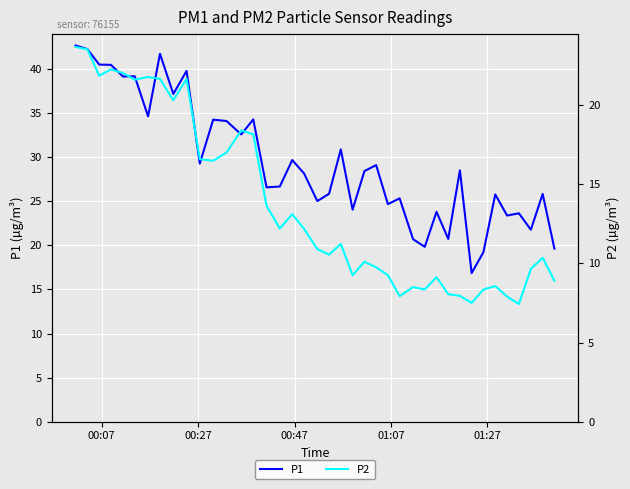

Is the value of P2 at 00:47 greater than the value of P1 at 14?

No